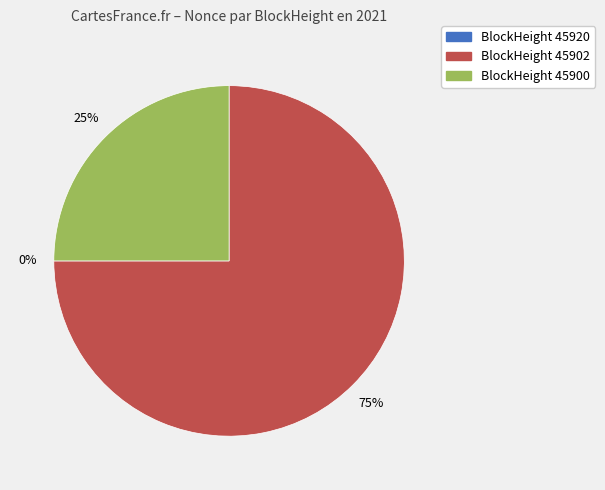

To the nearest percent, what is the difference between the largest and smallest slice percentages?

75%